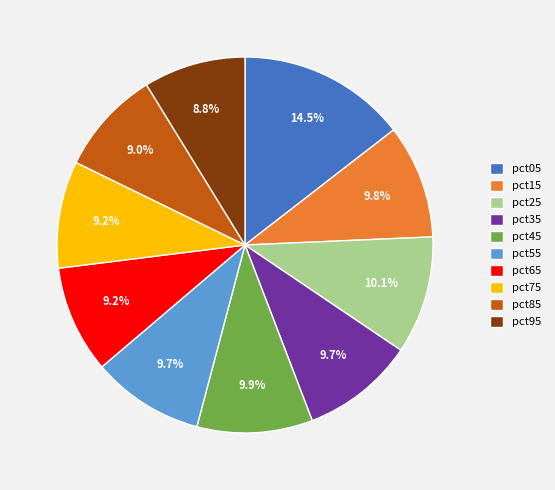

Is it true that pct25 is 10% of the pie?

True